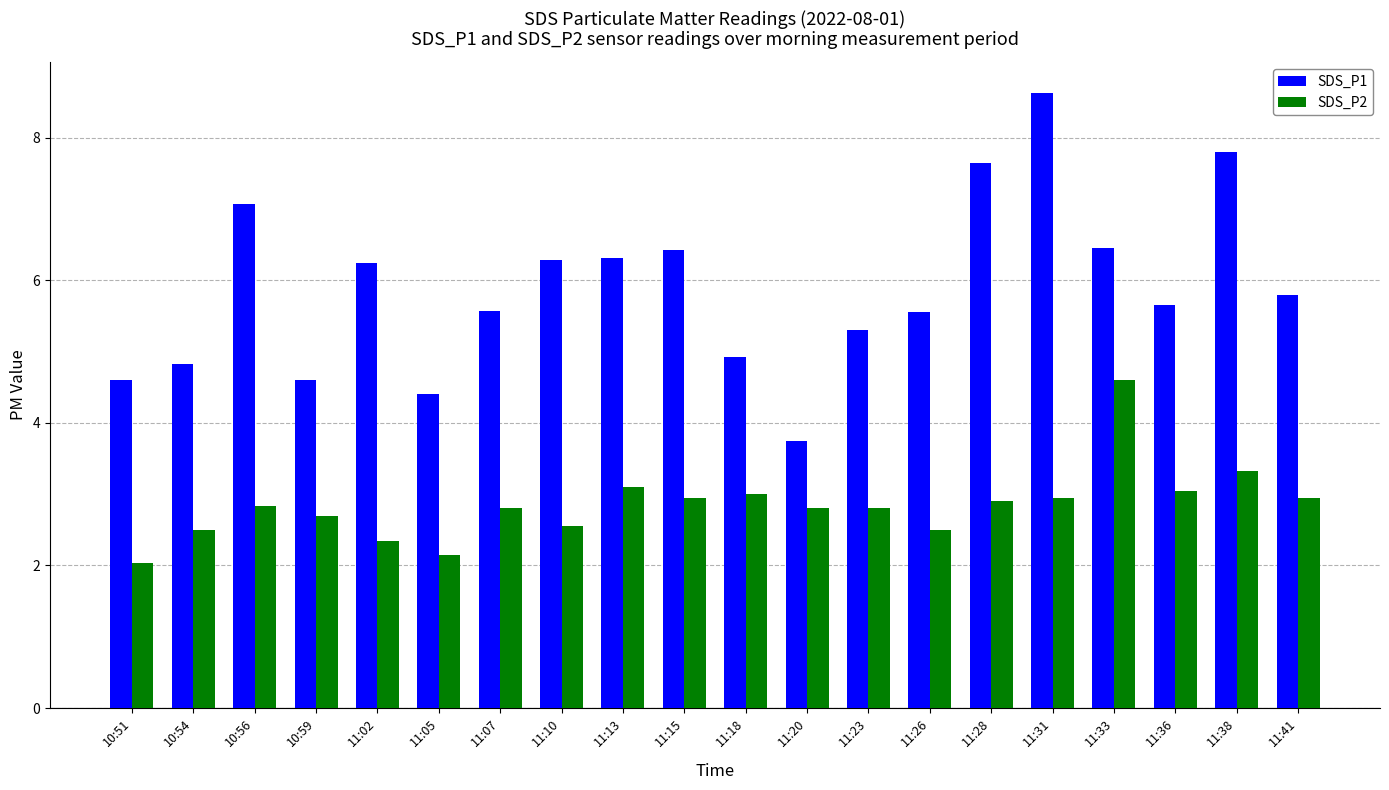

What is the label of the 15th bar from the left?

11:28